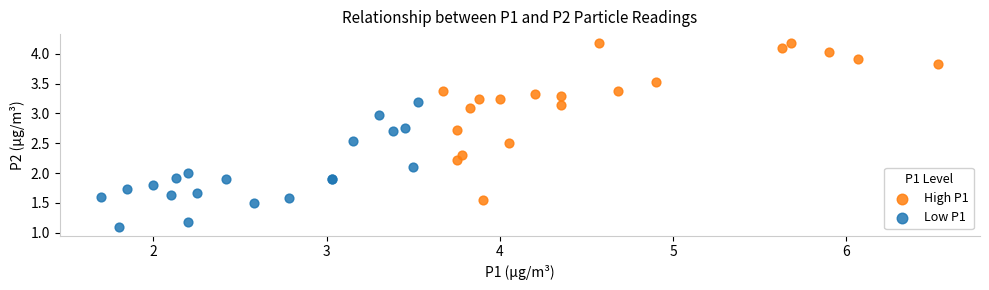

Which series has the largest Y range (max minus min)?

High P1